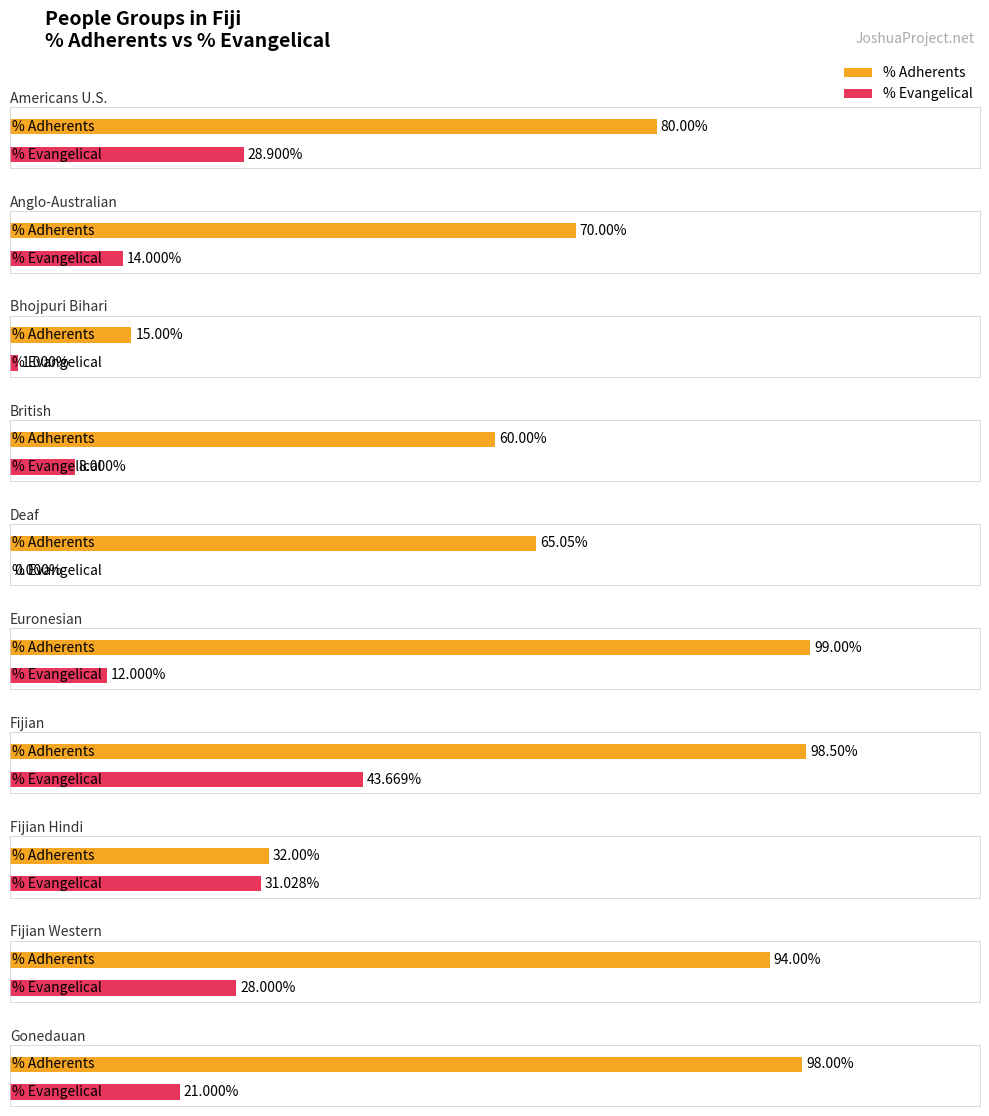

The PercentEvangelical series shows 22.1 at Deaf. True or false?

False